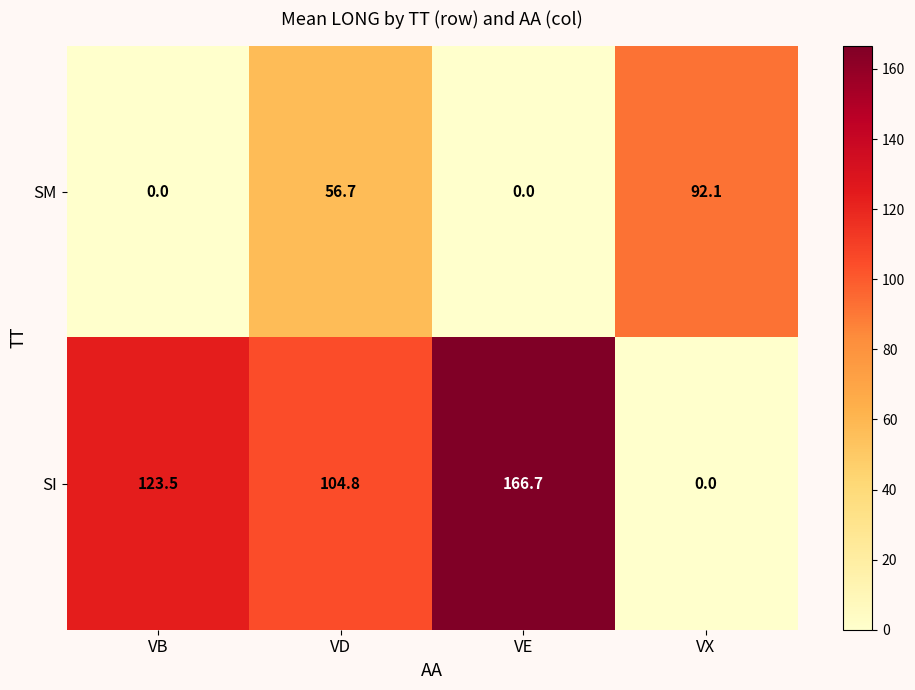

Which series has the largest total across all categories?

SI